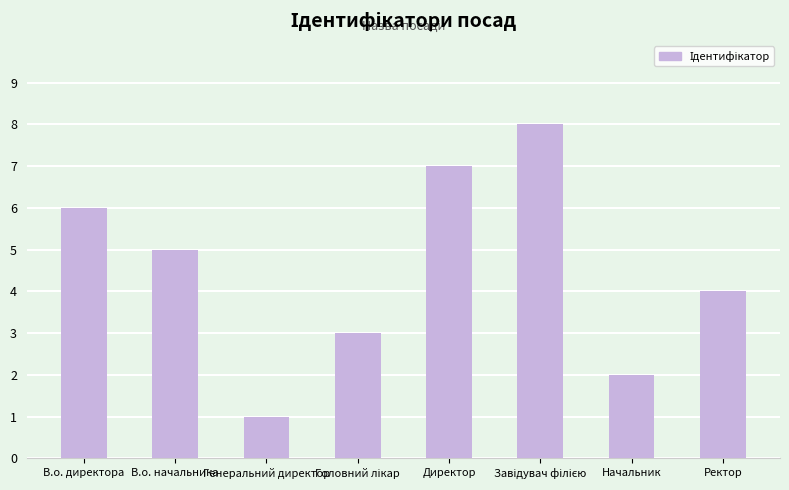

What is the sum of all values?

36